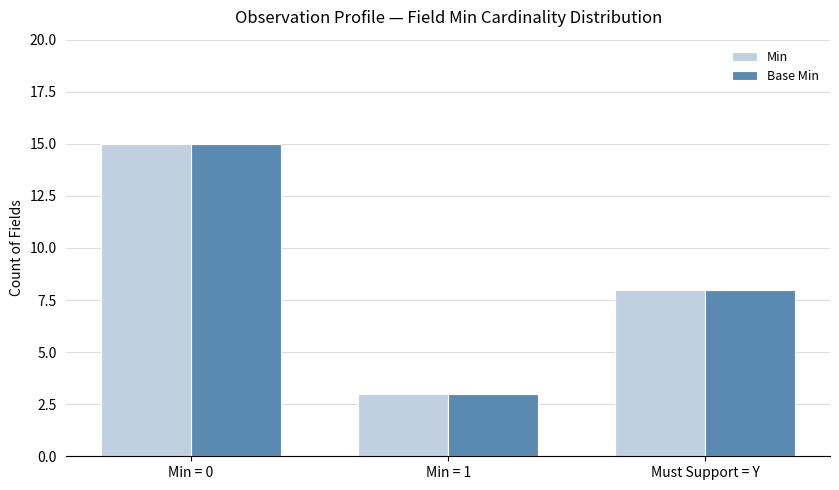

List the labels in order of Base Min value, smallest first.

Min = 1, Must Support = Y, Min = 0